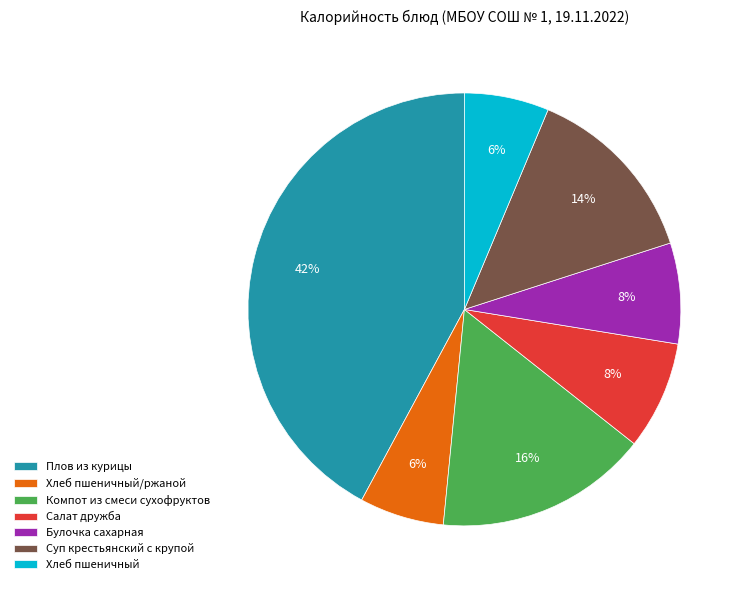

Is there a majority slice in this chart?

No